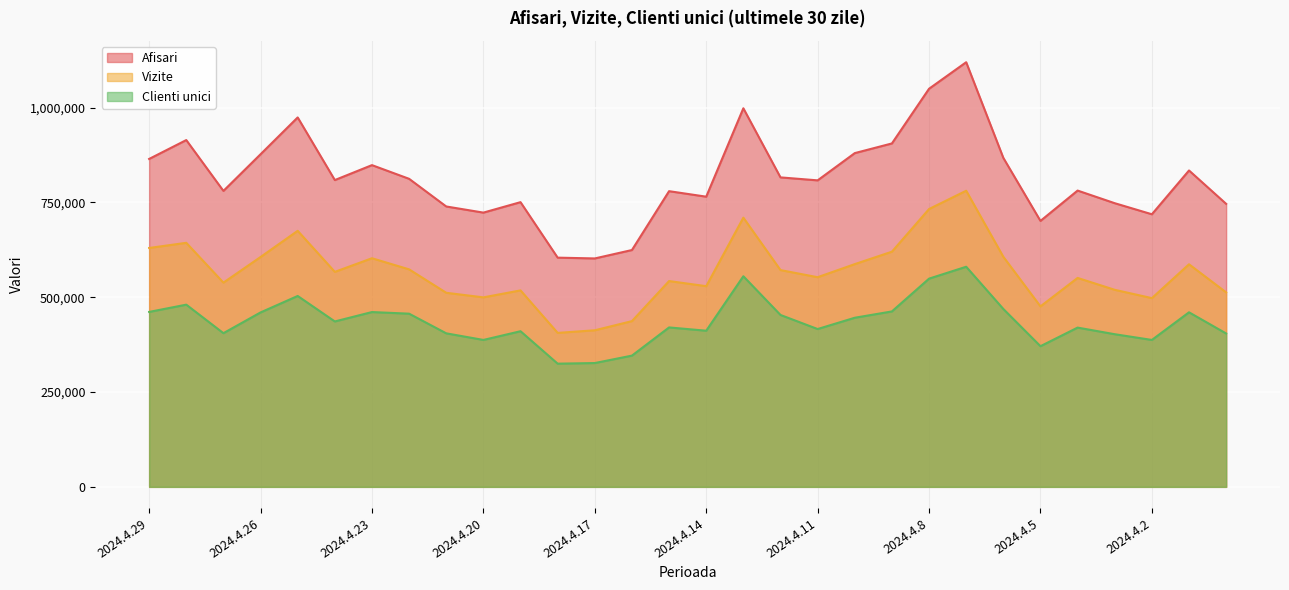

True or false: Vizite and Afisari intersect in this chart.

False